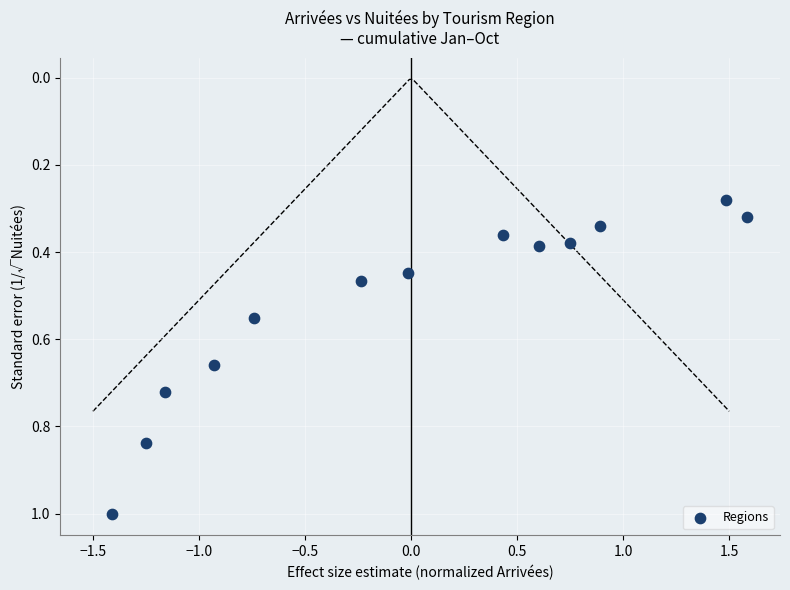

What is the range of X values (max minus min)?

3.0